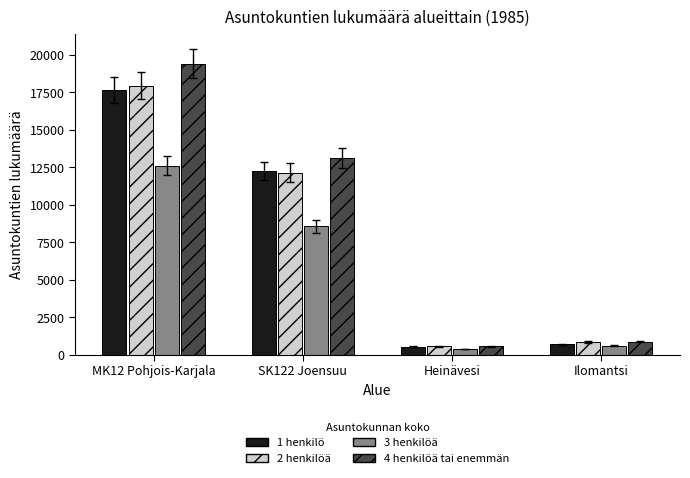

The value of 4 henkilöä tai enemmän at Ilomantsi is 879. True or false?

True